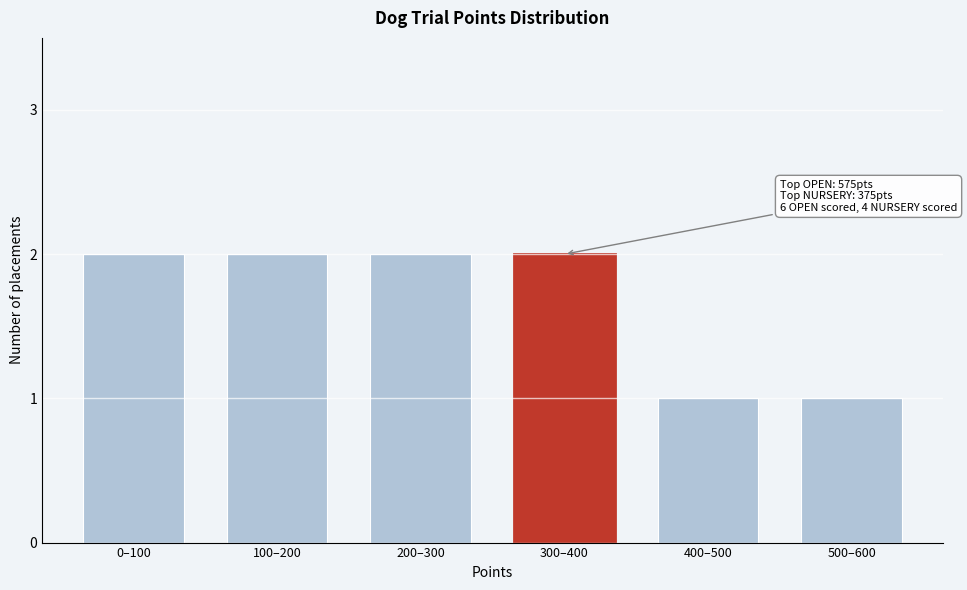

Reading left to right, list all the values displayed in this chart.

0–100=2	100–200=2	200–300=2	300–400=2	400–500=1	500–600=1